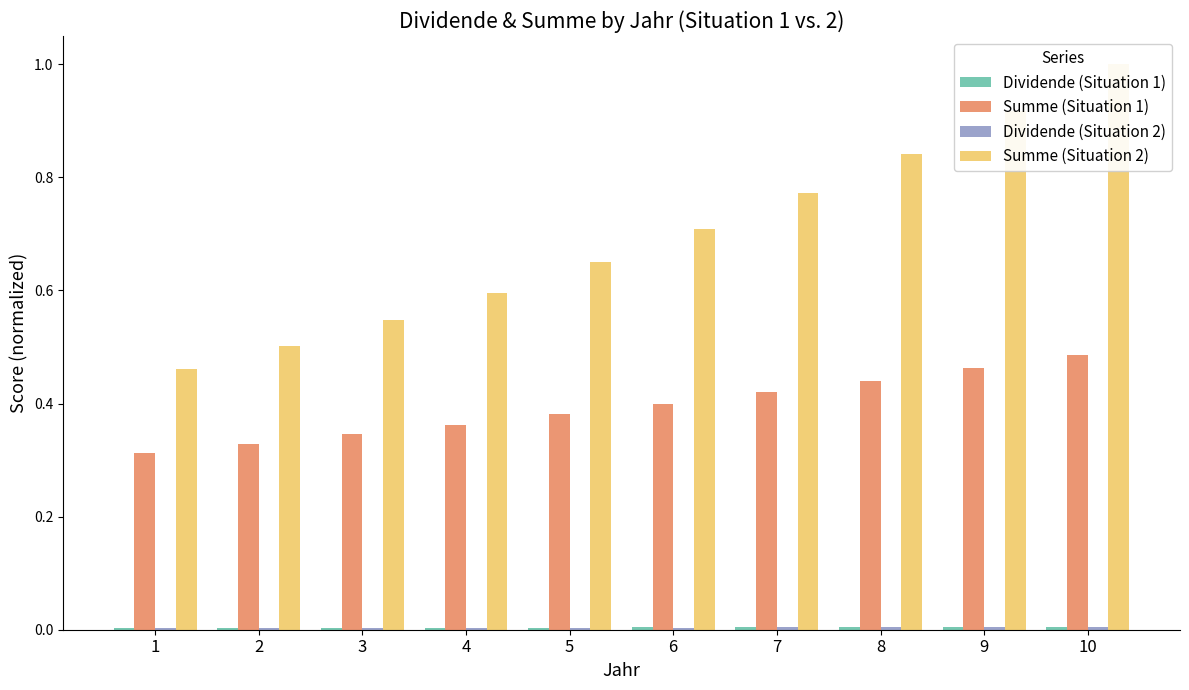

At how many categories does at least one series exceed 0?

10